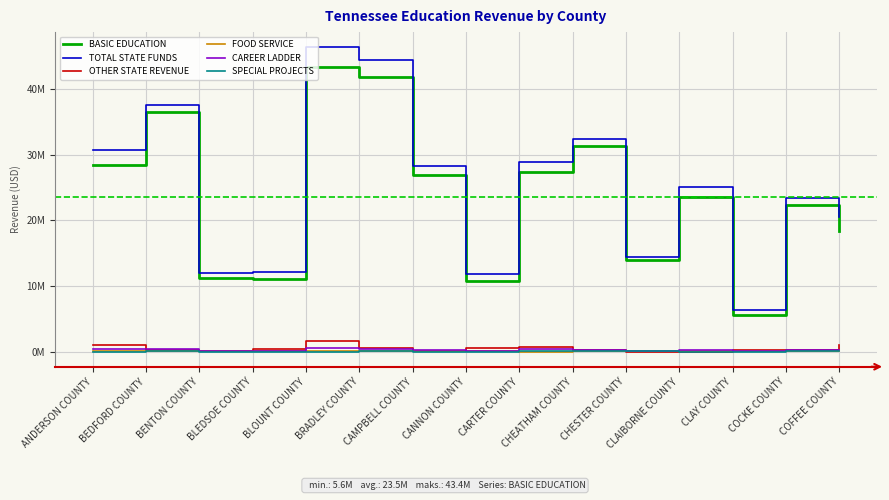

Does the chart have visible grid lines?

Yes